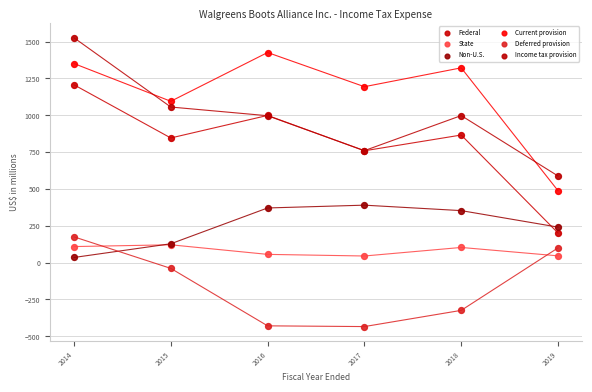

What are all the series names shown in the legend?

Federal, State, Non-U.S., Current provision, Deferred provision, Income tax provision